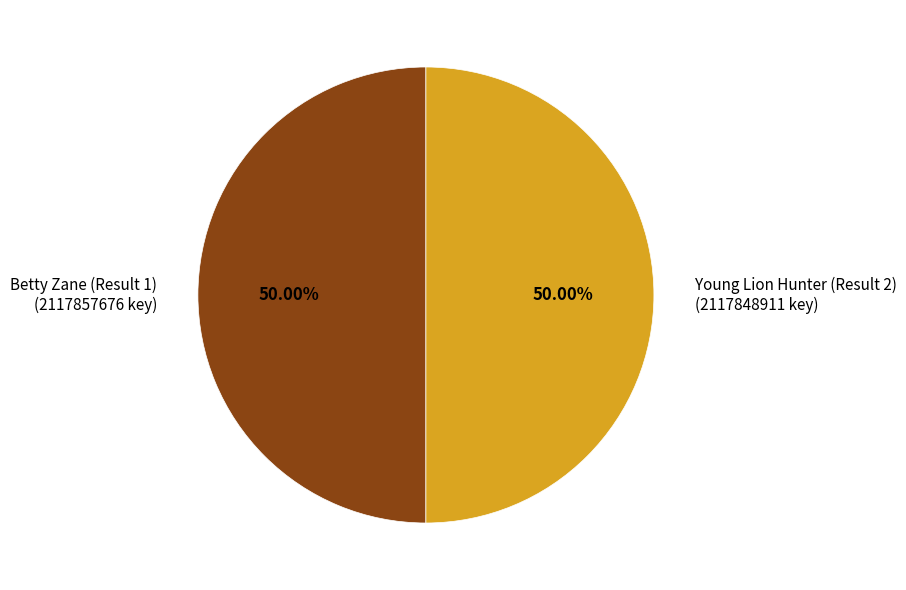

How many slices are in this pie chart?

2